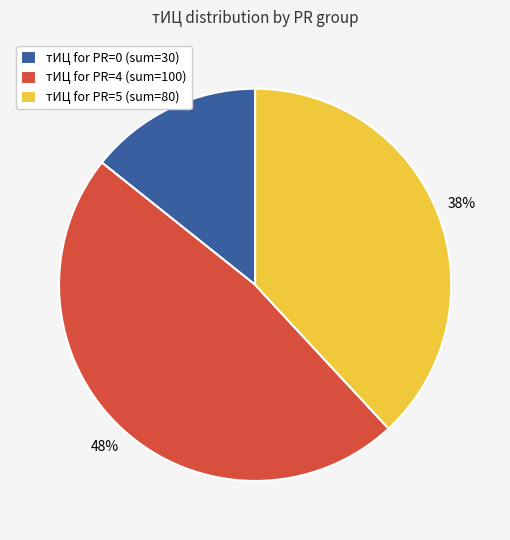

Is there a majority slice in this chart?

No